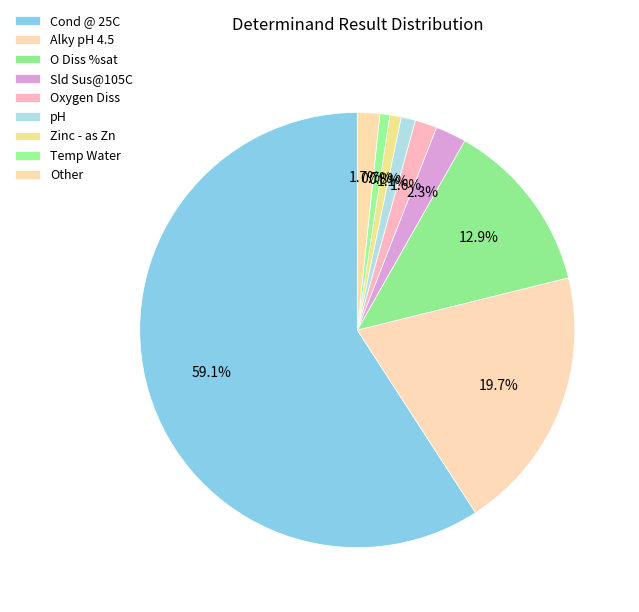

Which category accounts for the majority?

Cond @ 25C